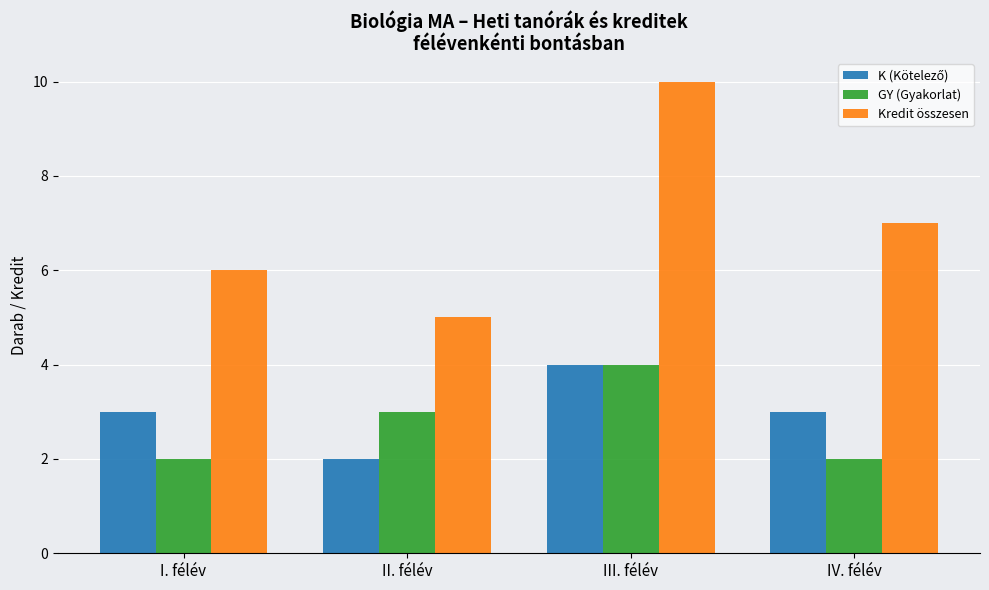

What is the sum of the GY (Gyakorlat) values at I. félév and II. félév?

5